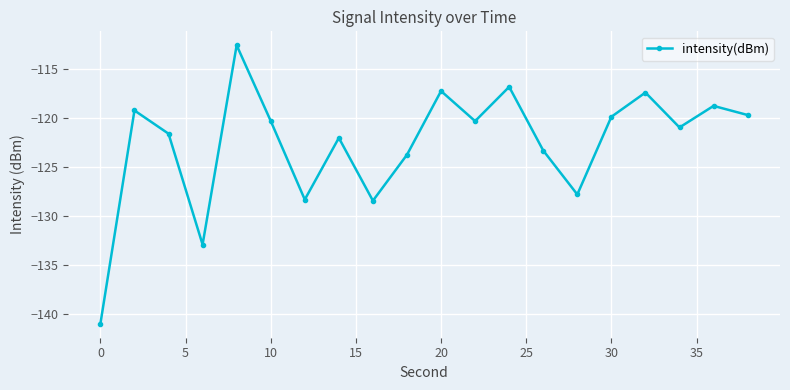

How many points are lower than both their immediate neighbors (excluding endpoints)?

6